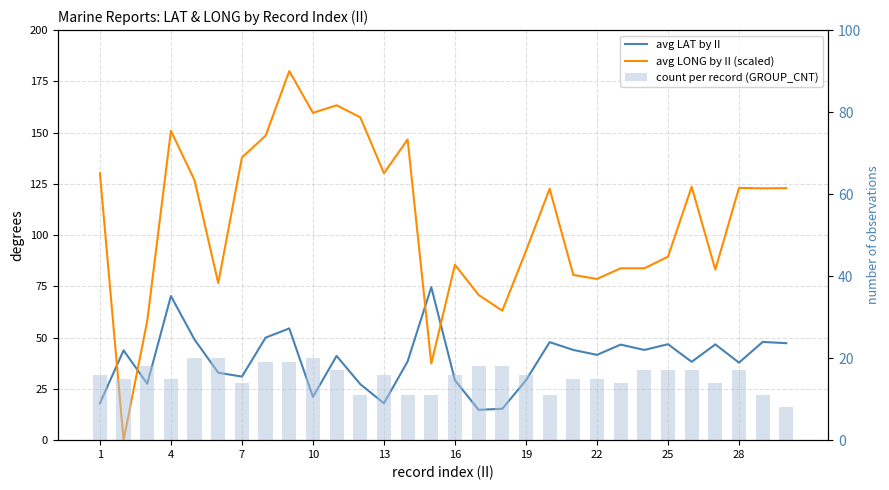

Which series has the widest spread of values?

avg LONG by II (scaled)